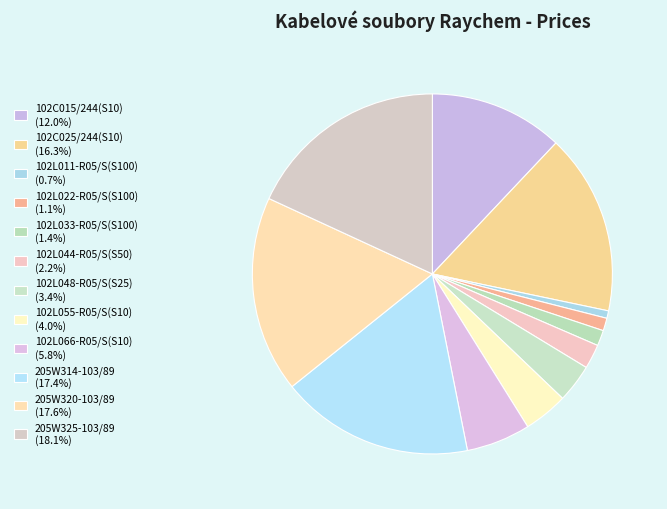

What percentage is the 205W320-103/89 slice, to the nearest percent?

18%